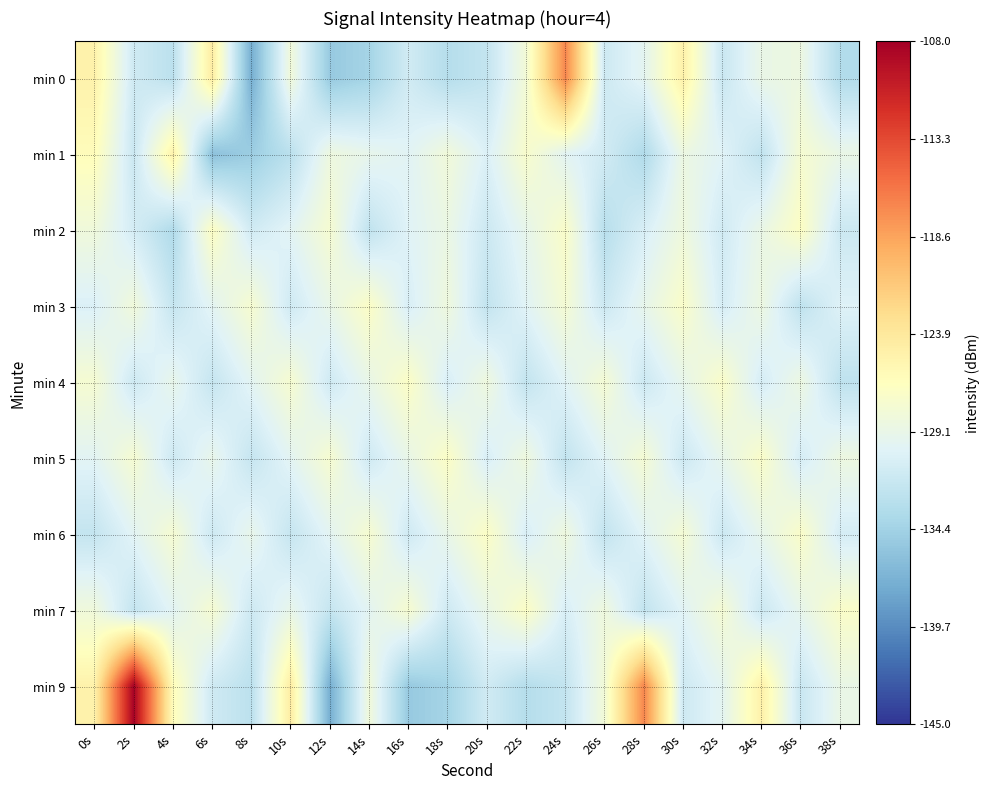

At which category is the sum across all series the highest?

2s